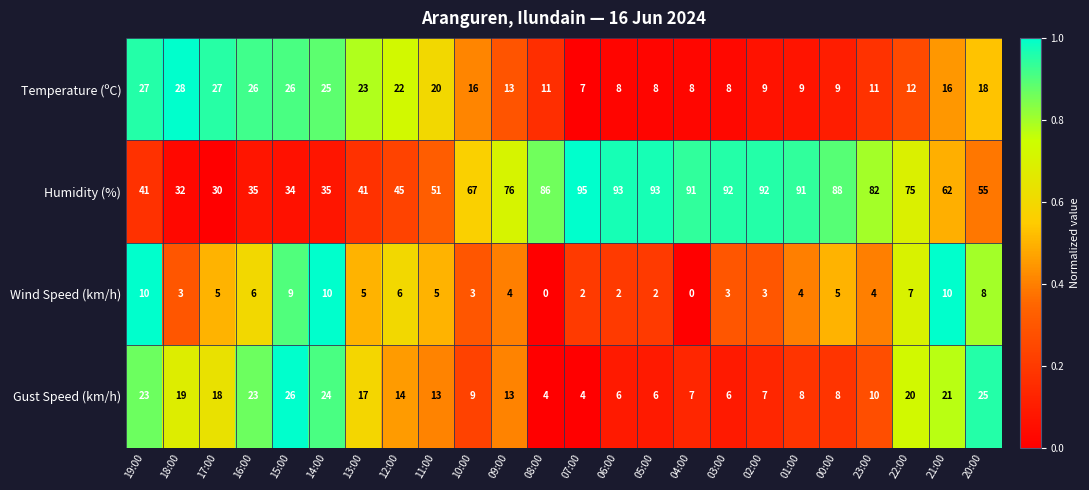

How many categories are shown in the chart?

24